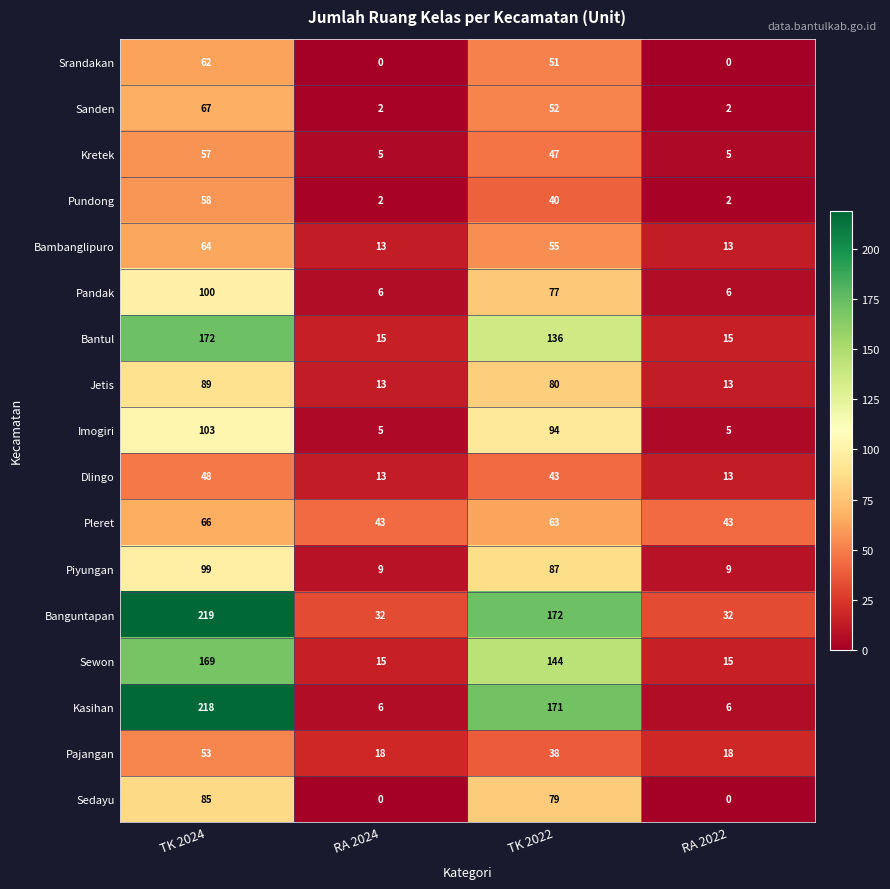

What is the maximum value shown in the chart?

219